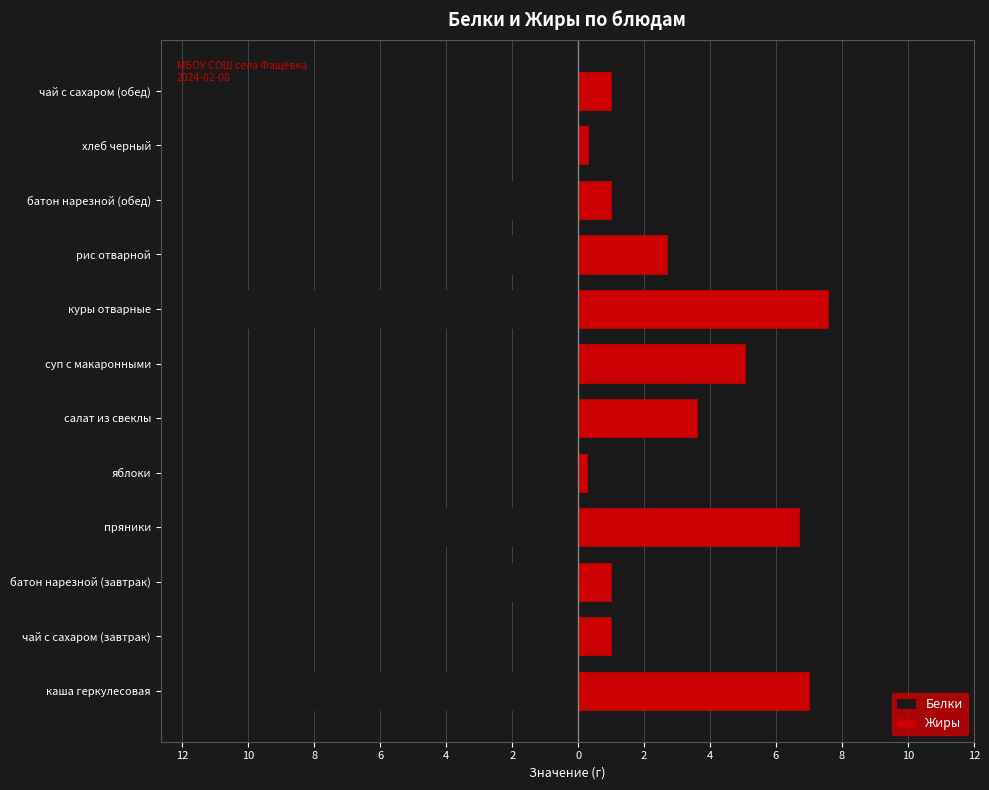

Reading left to right, what are all the values shown in this chart?

Белки: -9.0	-1.2	-2.4	-4.8	-0.4	-0.9	-1.6	-11.7	-2.6	-2.4	-1.7	-1.2
Жиры: 7.0	1.0	1.0	6.7	0.3	3.6	5.1	7.6	2.7	1.0	0.3	1.0